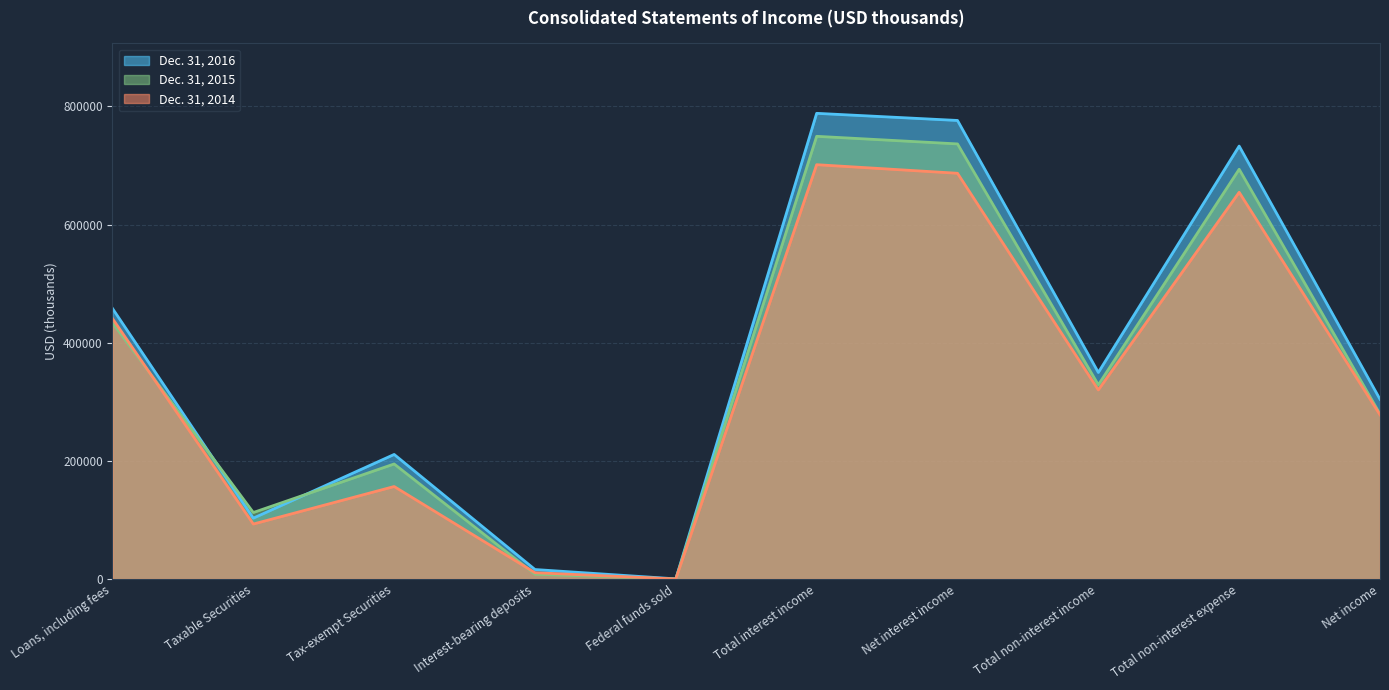

Where is Dec. 31, 2016 nearest to the value 394342?

Total non-interest income